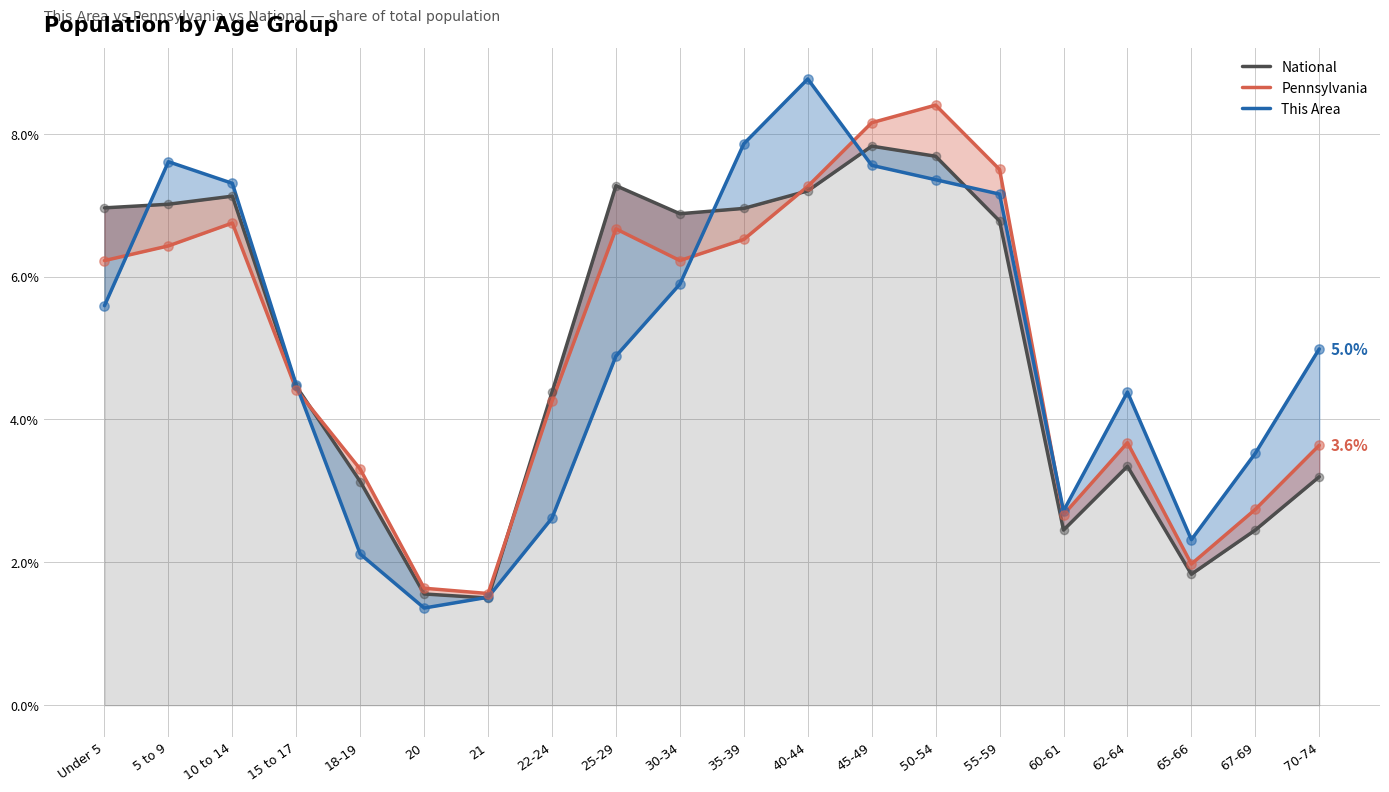

Which series contains the highest Y value?

This Area